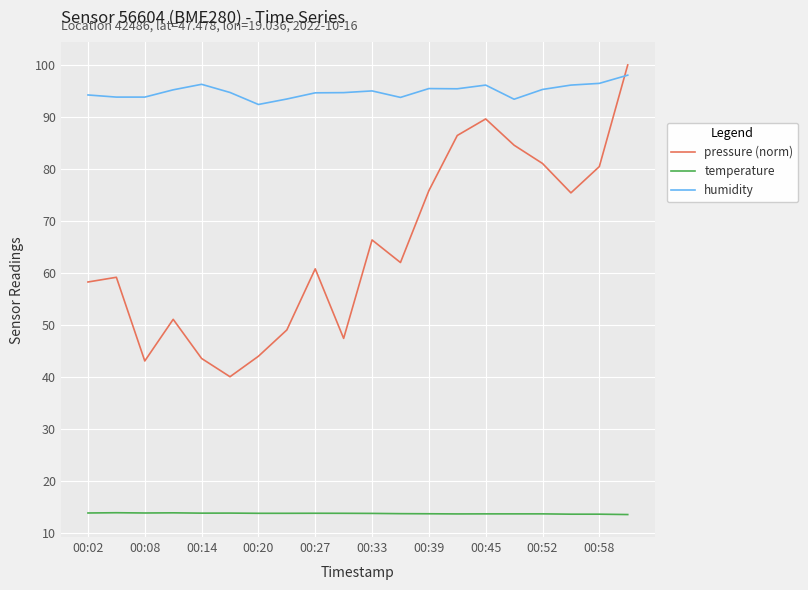

Which series has the widest spread of values?

pressure (norm)